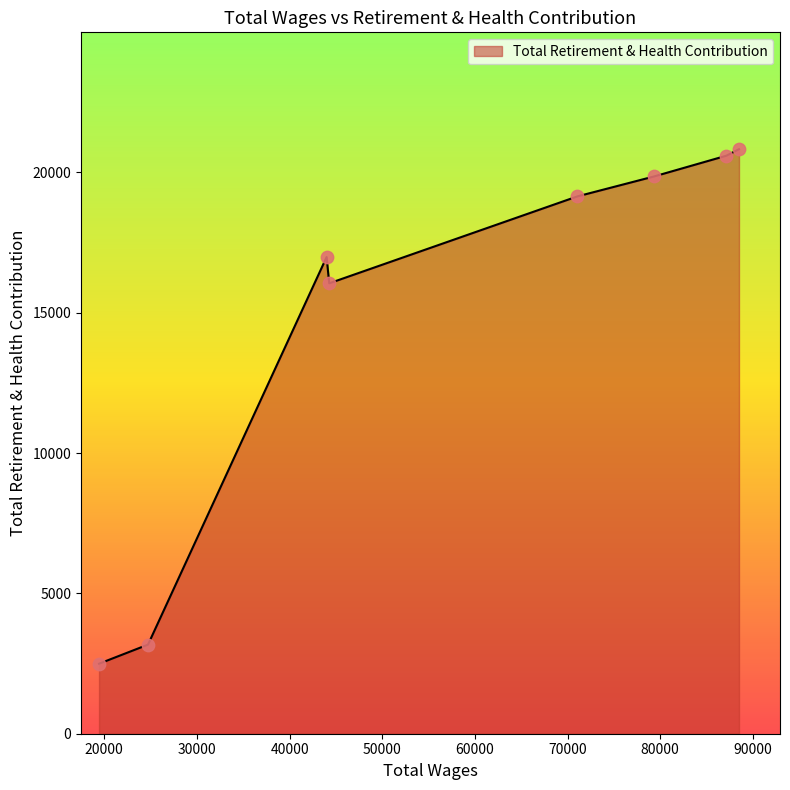

How many interior local valleys (lower than both neighbors) does the data have?

1